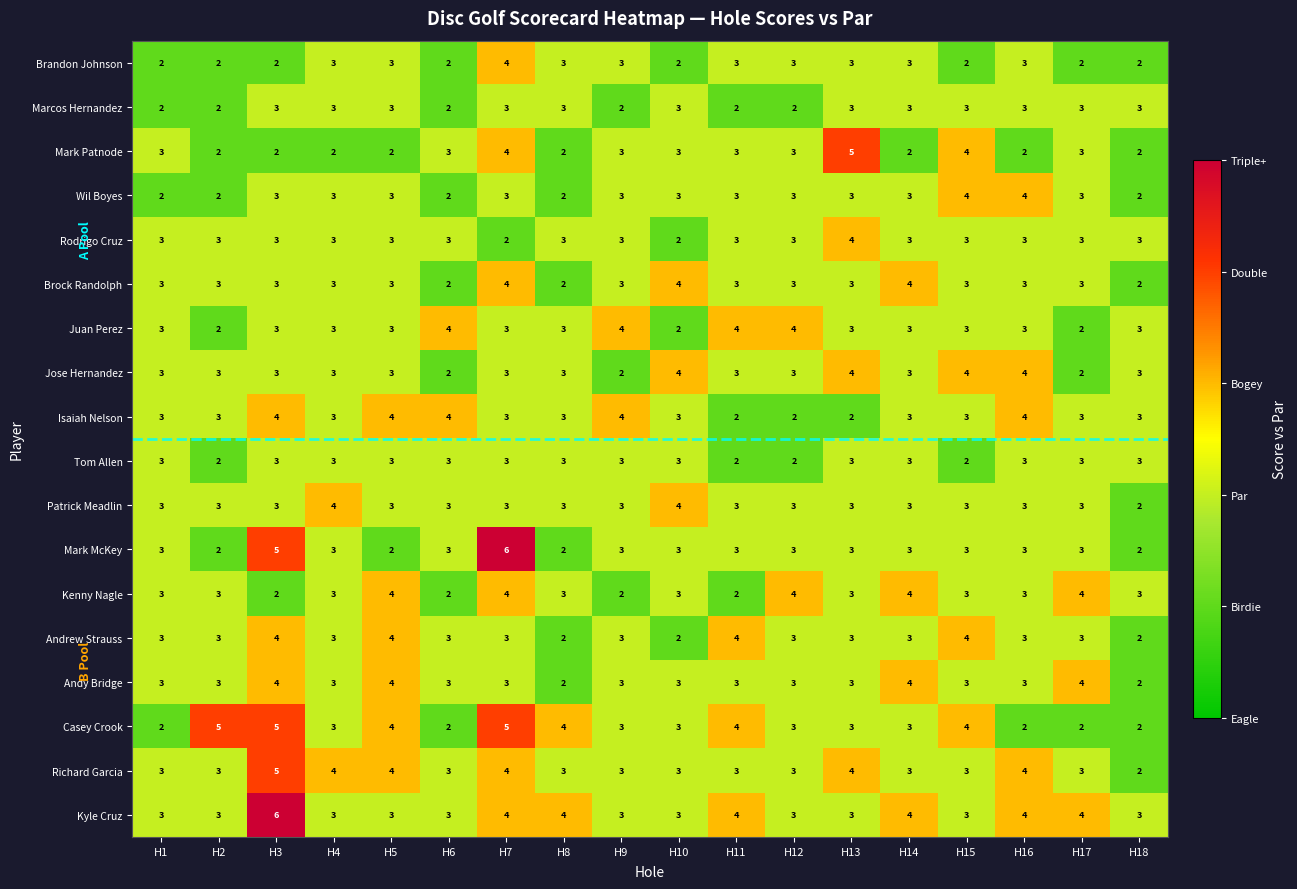

What is the approximate value of Patrick Meadlin at H17?

3